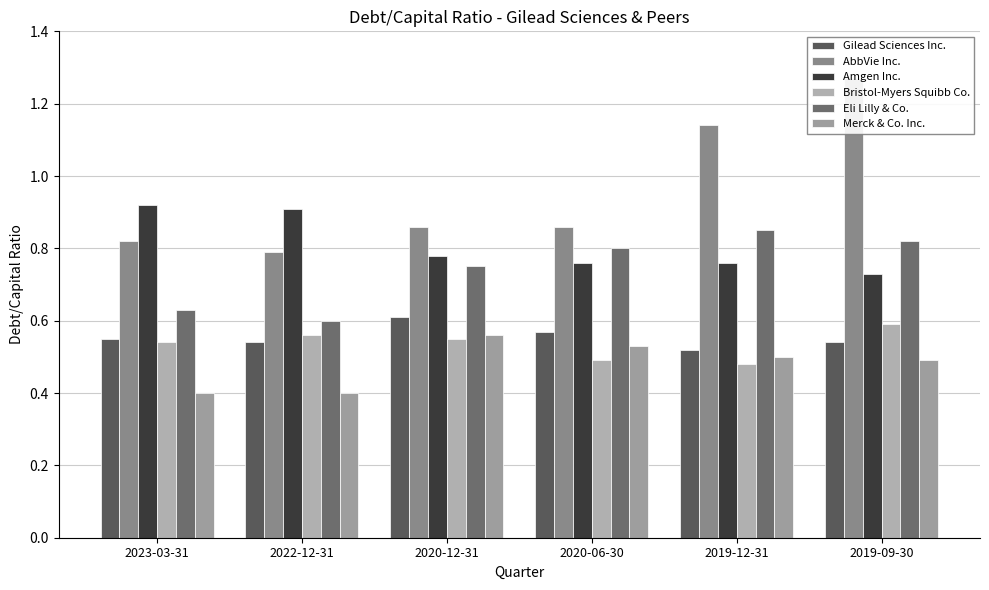

Does the chart contain stacked bars?

No